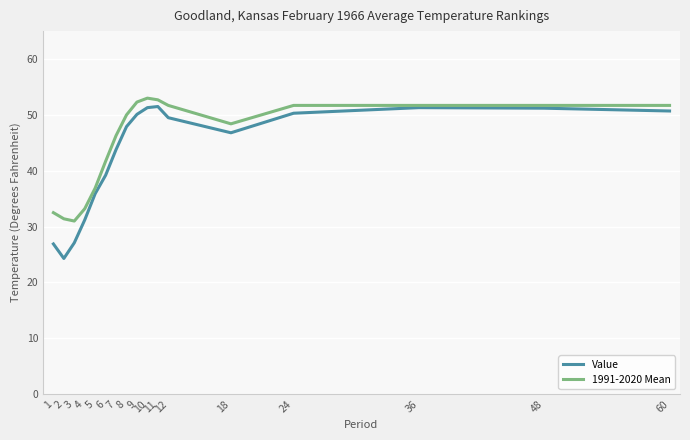

Which label corresponds to the smallest value in the chart?

2